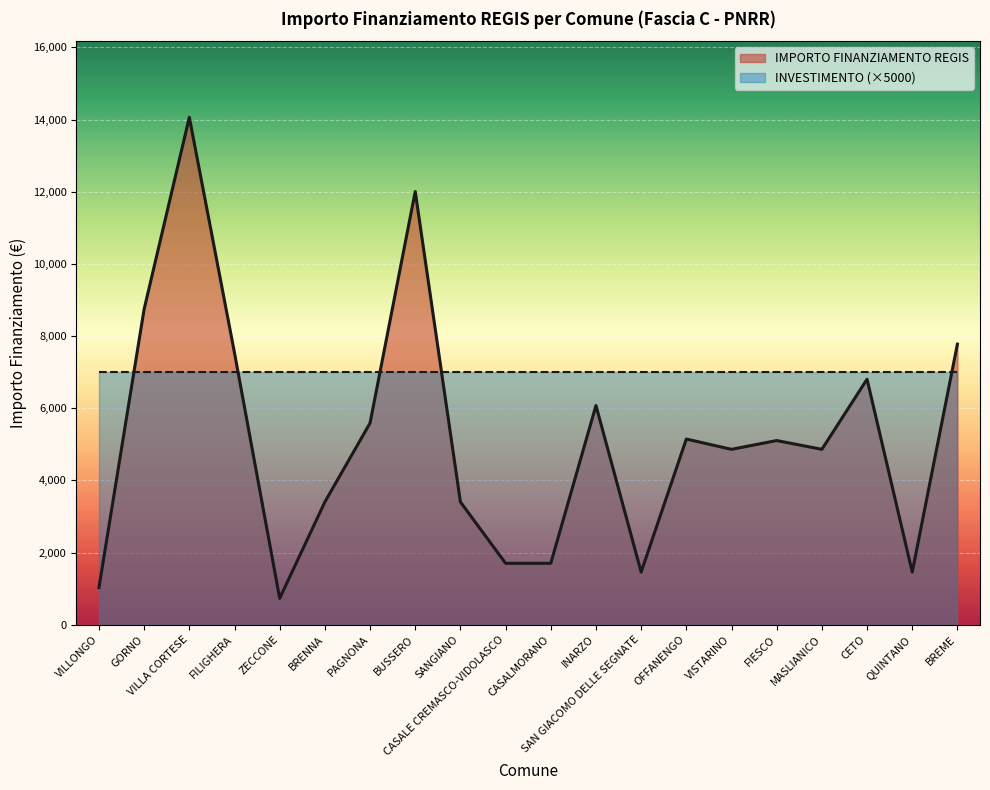

What is the value of the 20th point from the left?

7776